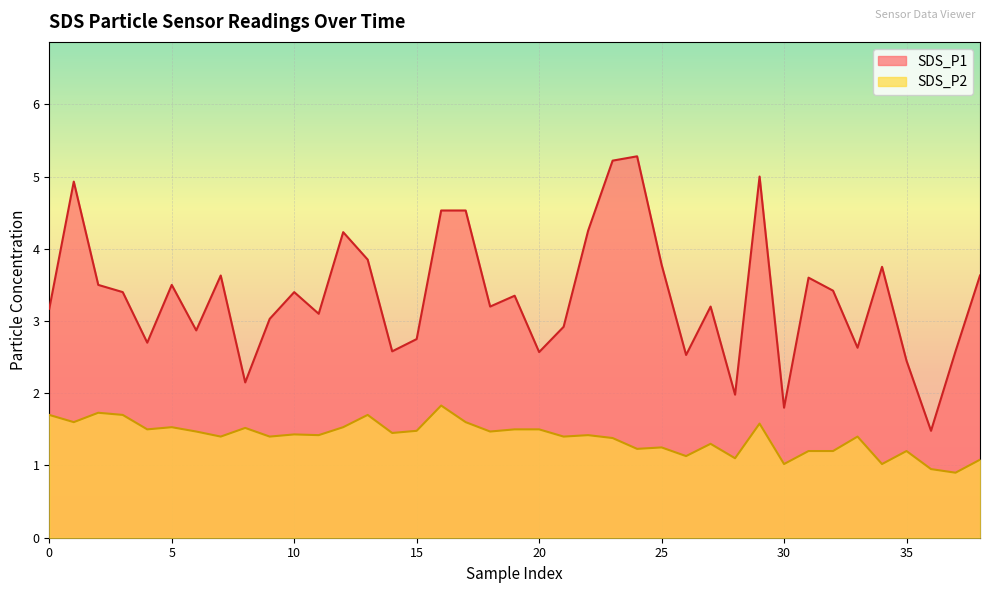

What is the sum of all SDS_P1 values?

130.5